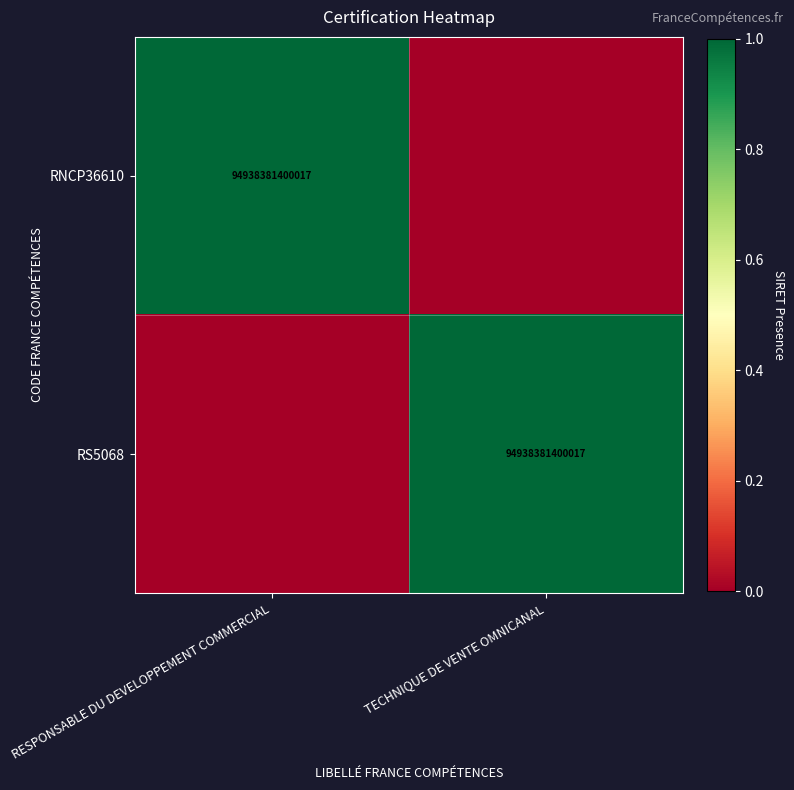

Between RESPONSABLE DU DEVELOPPEMENT COMMERCIAL and TECHNIQUE DE VENTE OMNICANAL, which is larger?

RESPONSABLE DU DEVELOPPEMENT COMMERCIAL